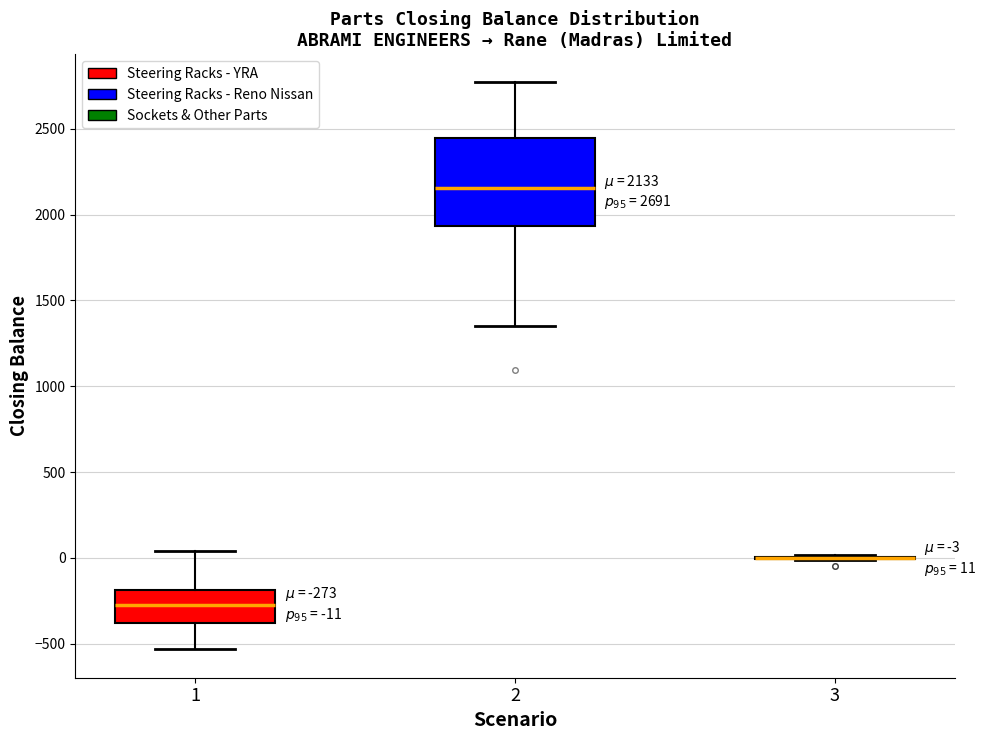

Which box is the tallest, from its lower edge to its upper edge?

2